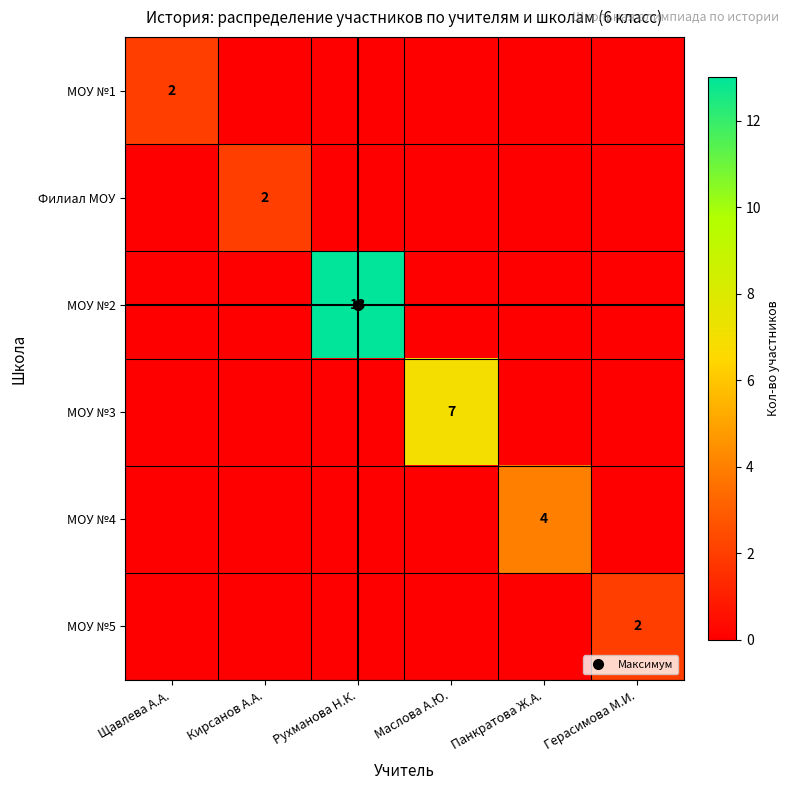

What is the spread (max minus min) of values at Герасимова М.И.?

2